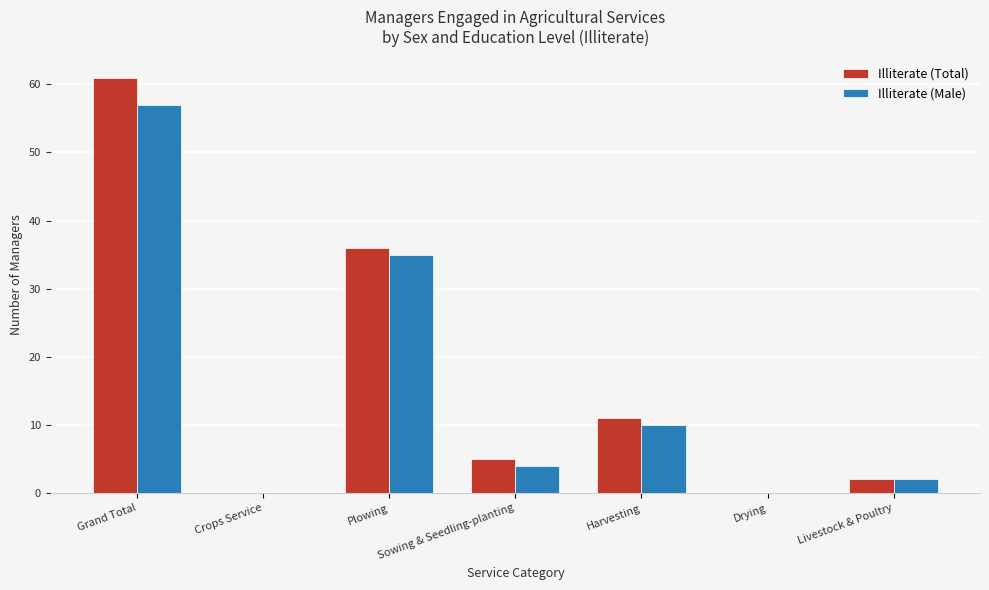

Between Harvesting and Drying, which series saw the biggest shift?

Illiterate (Total)